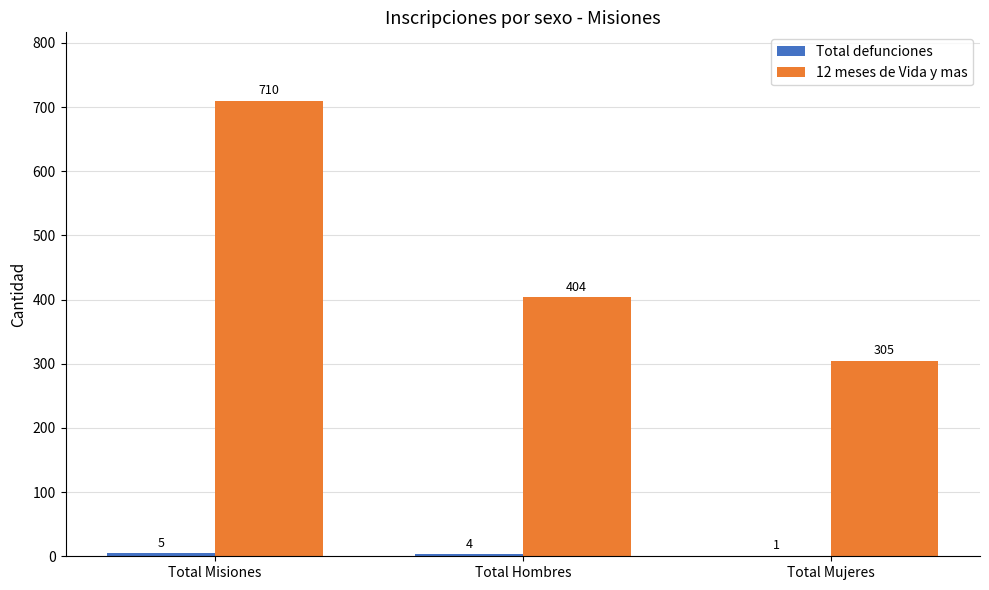

The 12 meses de Vida y mas series shows 404 at Total Hombres. True or false?

True